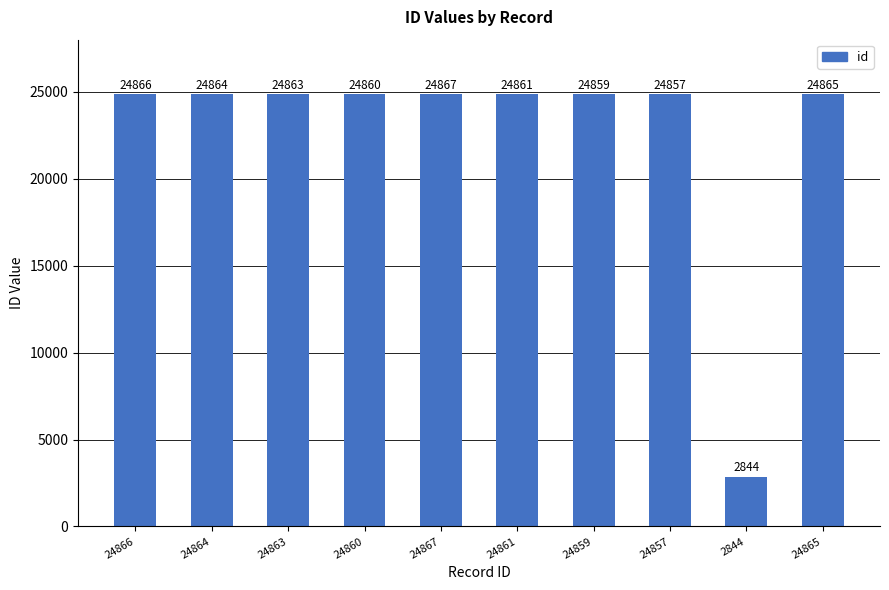

List the labels in order of value, largest first.

24867, 24866, 24865, 24864, 24863, 24861, 24860, 24859, 24857, 2844